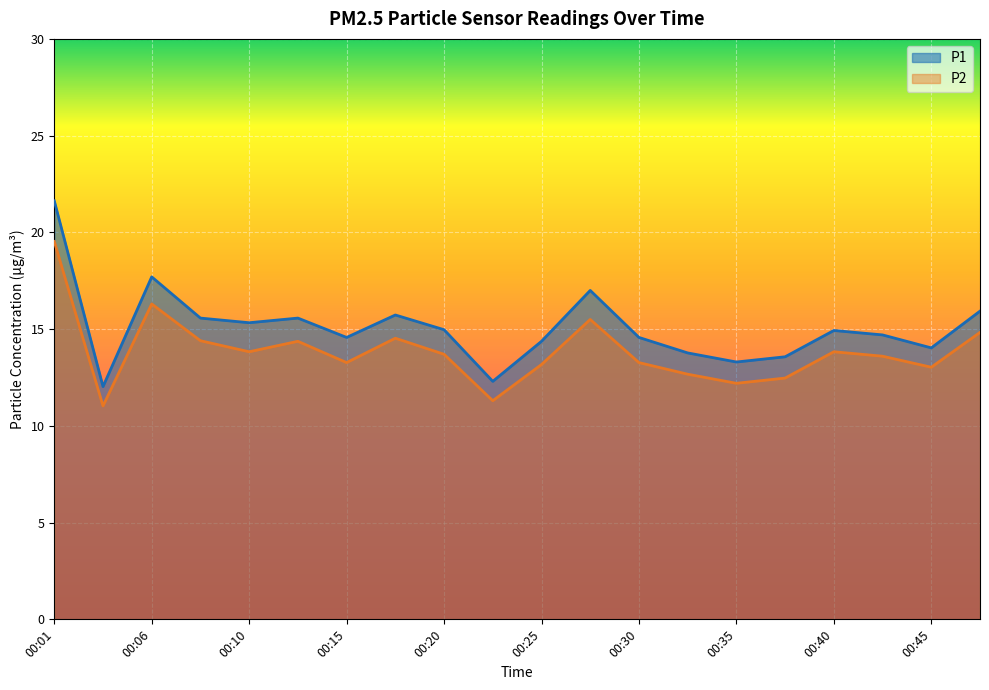

What is the difference between the P1 values at 00:08 and 00:47?

0.4